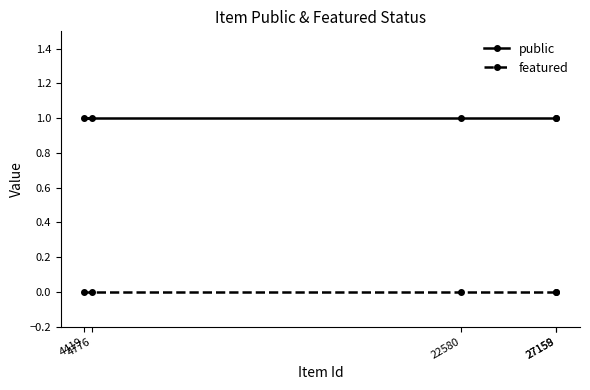

List the series in order of their overall mean, highest first.

public, featured